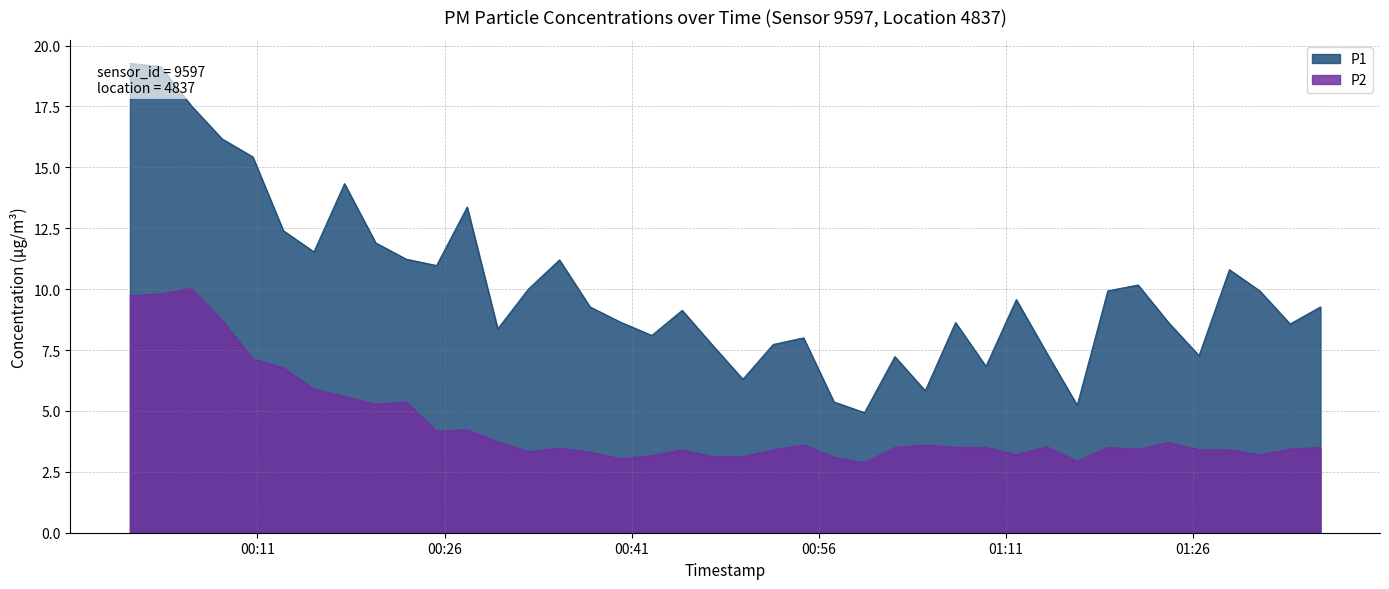

At 2023-03-11T01:24:02, list the series in order from largest to smallest.

P1, P2